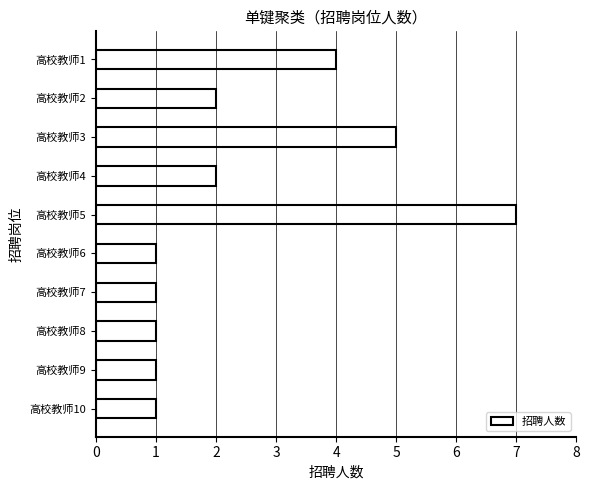

Which has a higher value, 高校教师4 or 高校教师9?

高校教师4